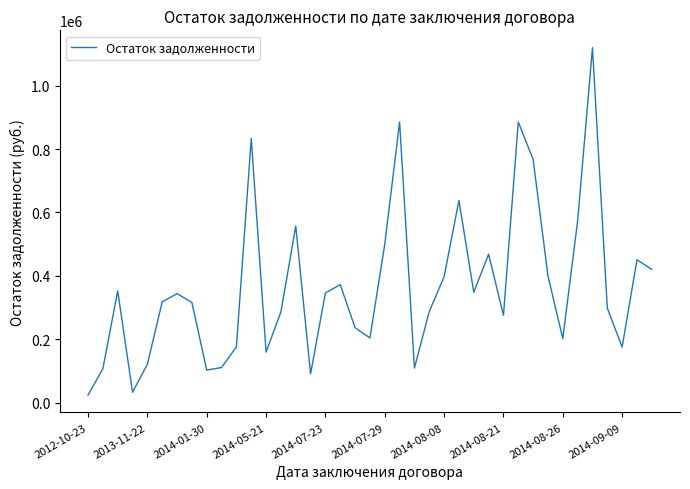

What is the difference between the maximum and minimum values?

1096526.1